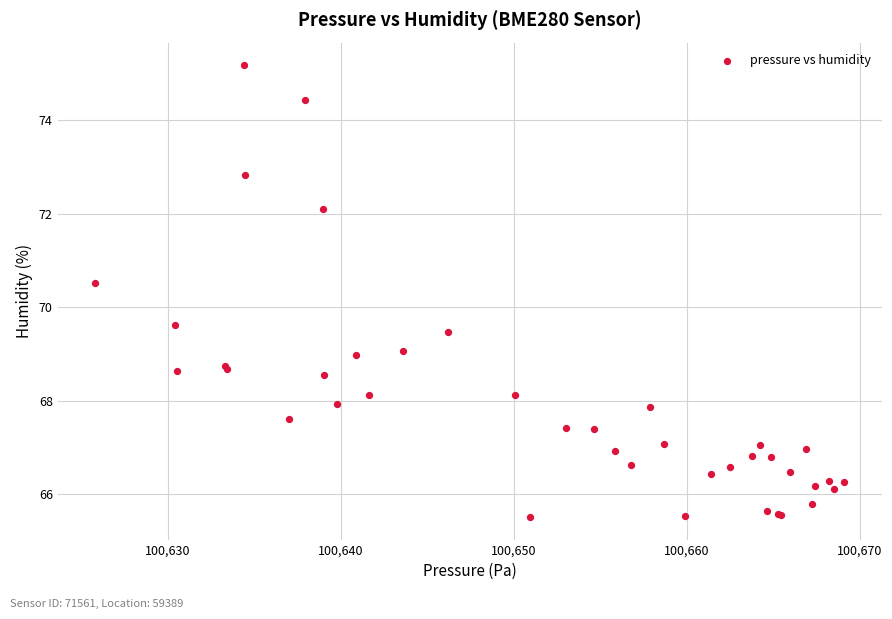

What Y value in the scatter plot is closest to 70?

69.6